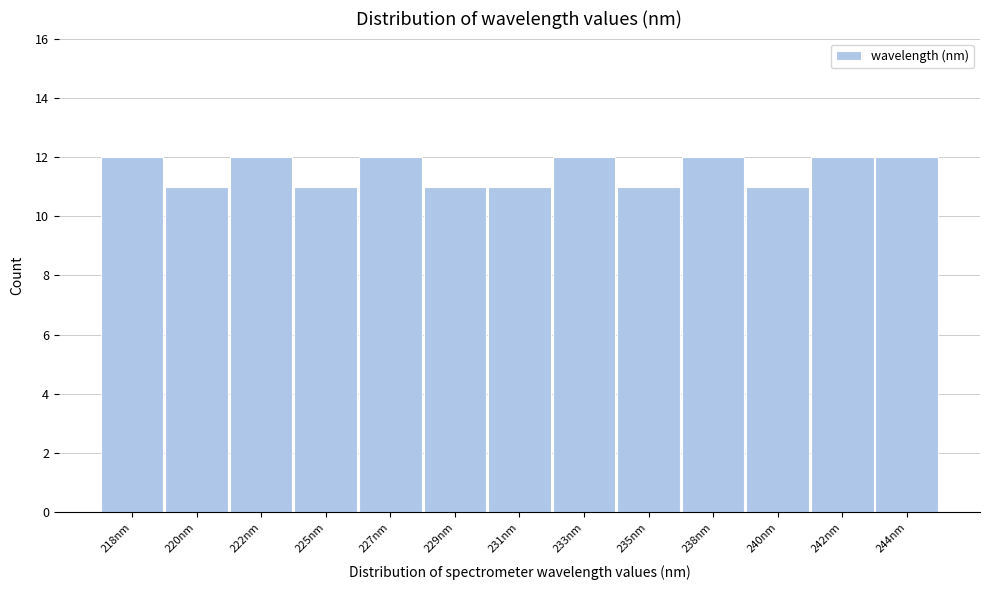

Reading left to right, what are all the values shown in this chart?

218nm=12	220nm=11	222nm=12	225nm=11	227nm=12	229nm=11	231nm=11	233nm=12	235nm=11	238nm=12	240nm=11	242nm=12	244nm=12